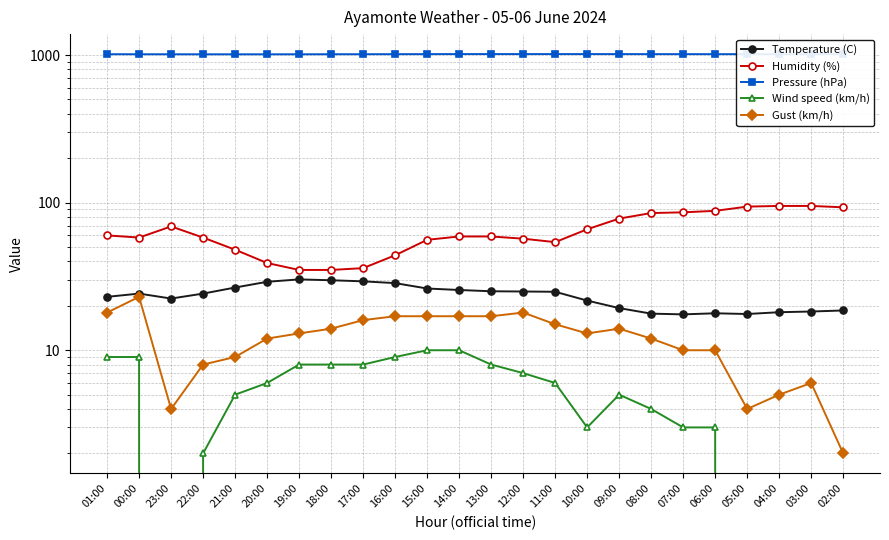

Reading left to right, extract all data points from this chart.

Temperature (C): 01:00=23.0	00:00=24.2	23:00=22.4	22:00=24.2	21:00=26.6	20:00=29.1	19:00=30.2	18:00=29.8	17:00=29.3	16:00=28.5	15:00=26.2	14:00=25.6	13:00=25.1	12:00=25.0	11:00=24.9	10:00=21.7	09:00=19.3	08:00=17.7	07:00=17.5	06:00=17.8	05:00=17.6	04:00=18.1	03:00=18.3	02:00=18.6
Humidity (%): 01:00=60.0	00:00=58.0	23:00=69.0	22:00=58.0	21:00=48.0	20:00=39.0	19:00=35.0	18:00=35.0	17:00=36.0	16:00=44.0	15:00=56.0	14:00=59.0	13:00=59.0	12:00=57.0	11:00=54.0	10:00=66.0	09:00=78.0	08:00=85.0	07:00=86.0	06:00=88.0	05:00=94.0	04:00=95.0	03:00=95.0	02:00=93.0
Pressure (hPa): 01:00=1013.2	00:00=1012.8	23:00=1012.4	22:00=1011.9	21:00=1011.9	20:00=1011.9	19:00=1012.2	18:00=1012.9	17:00=1013.3	16:00=1013.9	15:00=1014.7	14:00=1015.3	13:00=1015.4	12:00=1015.3	11:00=1015.3	10:00=1015.3	09:00=1015.0	08:00=1014.6	07:00=1014.4	06:00=1014.1	05:00=1014.2	04:00=1014.4	03:00=1014.8	02:00=1014.9
Wind speed (km/h): 01:00=9.0	00:00=9.0	23:00=0.0	22:00=2.0	21:00=5.0	20:00=6.0	19:00=8.0	18:00=8.0	17:00=8.0	16:00=9.0	15:00=10.0	14:00=10.0	13:00=8.0	12:00=7.0	11:00=6.0	10:00=3.0	09:00=5.0	08:00=4.0	07:00=3.0	06:00=3.0	05:00=0.0	04:00=0.0	03:00=0.0	02:00=0.0
Gust (km/h): 01:00=18.0	00:00=23.0	23:00=4.0	22:00=8.0	21:00=9.0	20:00=12.0	19:00=13.0	18:00=14.0	17:00=16.0	16:00=17.0	15:00=17.0	14:00=17.0	13:00=17.0	12:00=18.0	11:00=15.0	10:00=13.0	09:00=14.0	08:00=12.0	07:00=10.0	06:00=10.0	05:00=4.0	04:00=5.0	03:00=6.0	02:00=2.0